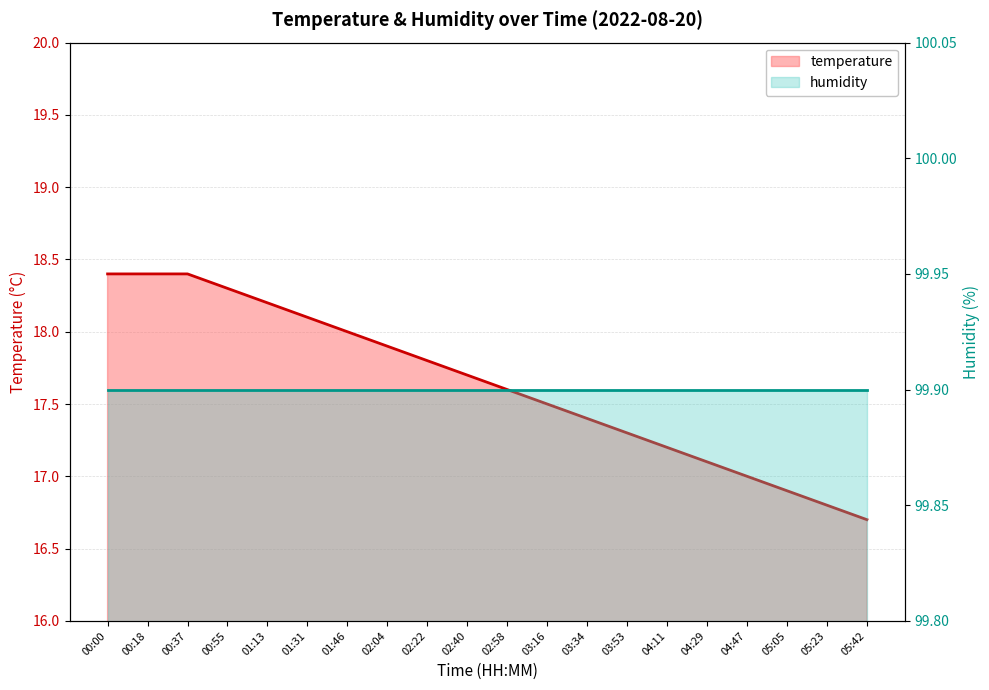

Reading left to right, transcribe all the data shown in this chart.

18.4	18.4	18.4	18.3	18.2	18.1	18.0	17.9	17.8	17.7	17.6	17.5	17.4	17.3	17.2	17.1	17.0	16.9	16.8	16.7